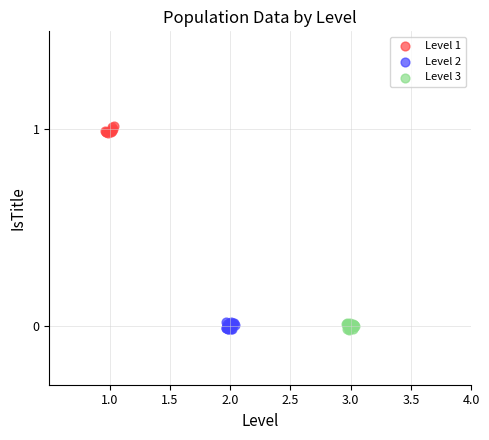

Which series reaches the maximum Y coordinate?

Level 1